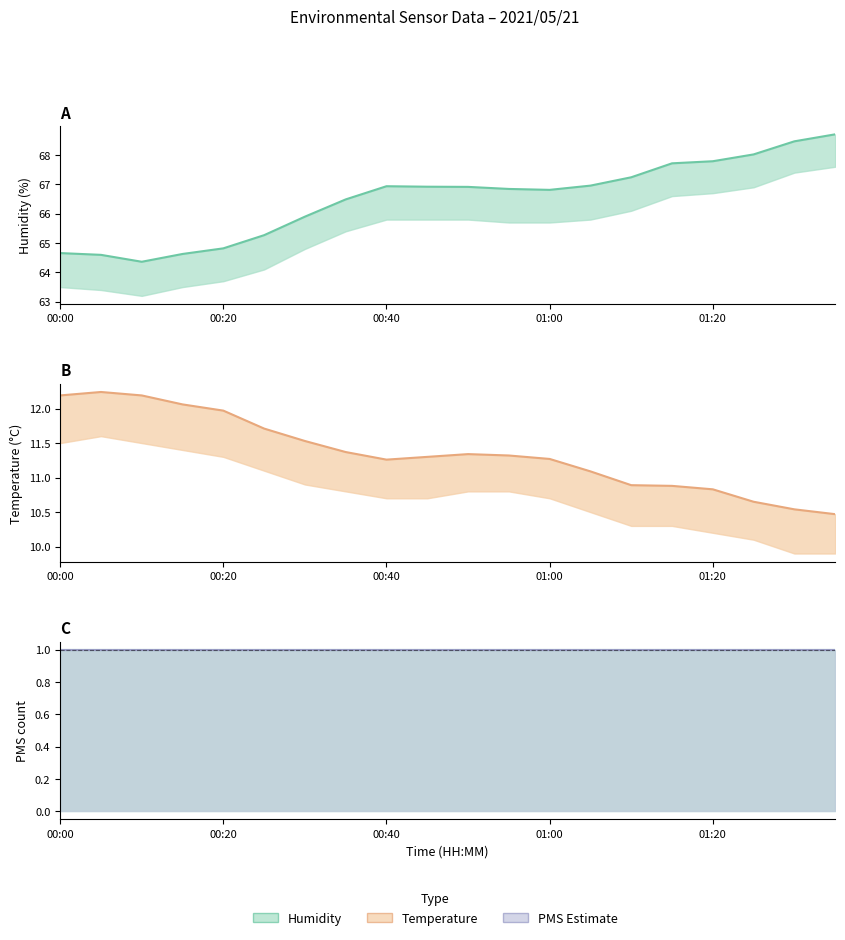

What is the difference between the Temp values at 00:00 and 00:25?

0.5